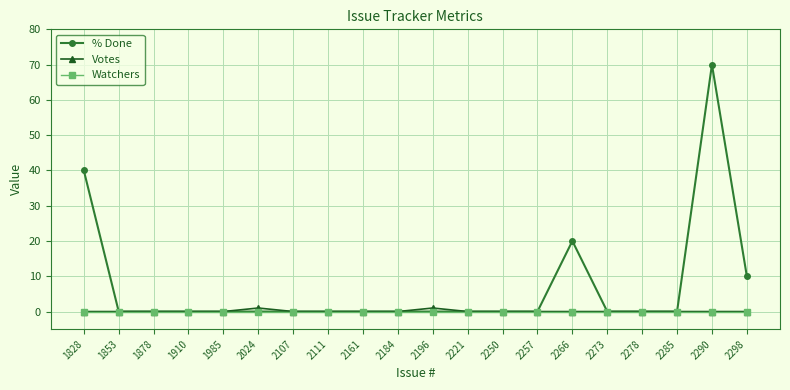

What is the difference between the maximum and minimum values in the Votes series?

1